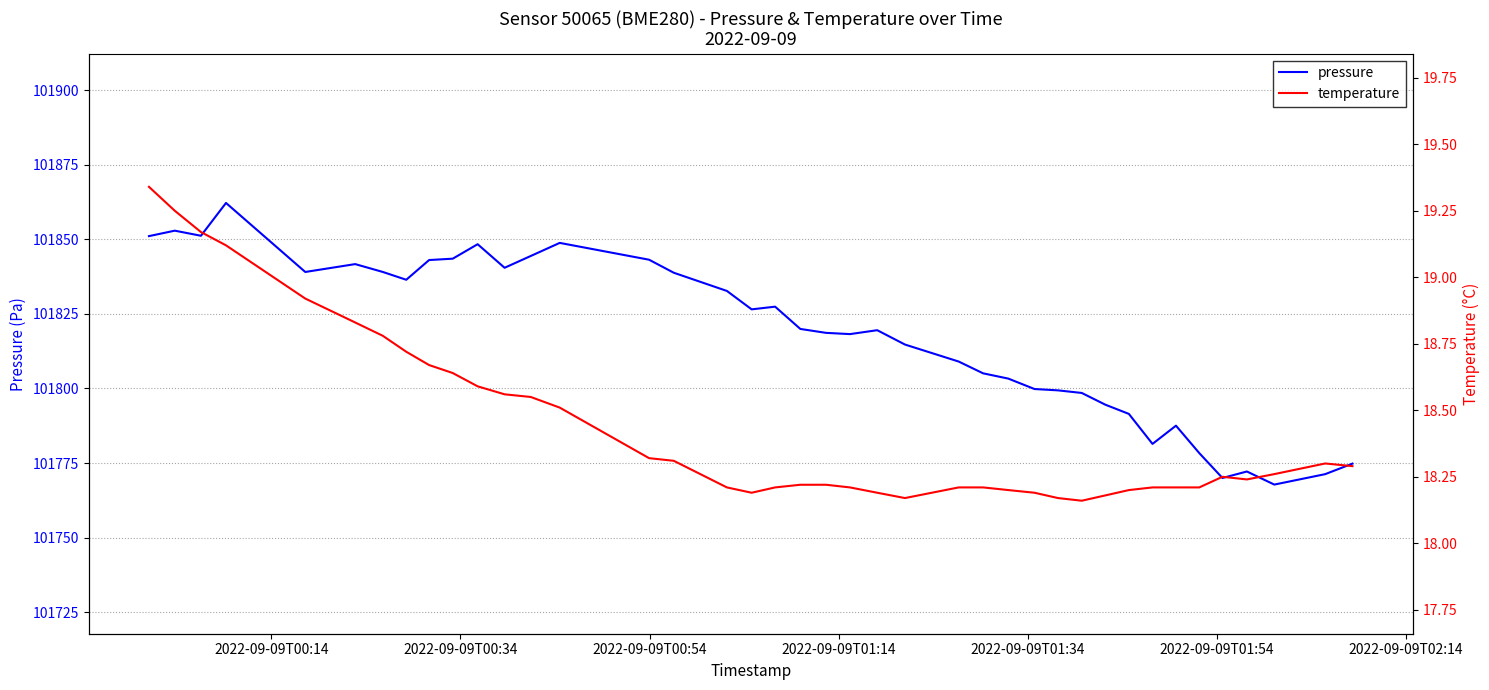

What is the highest value of the pressure series?

101862.2